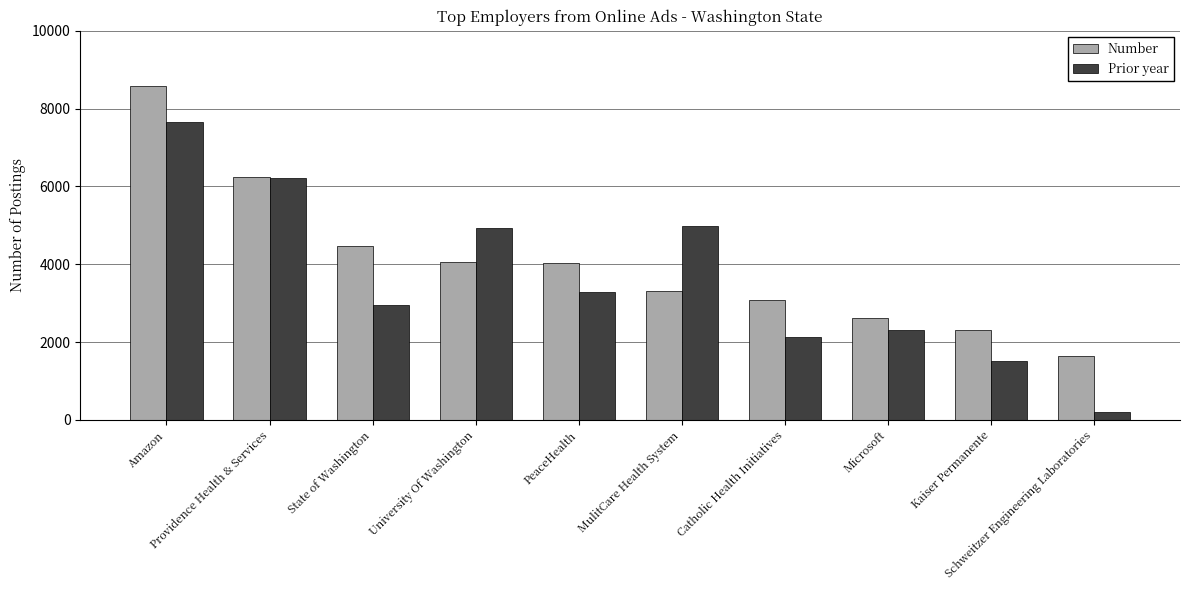

What is the lowest value of the Number series?

1646